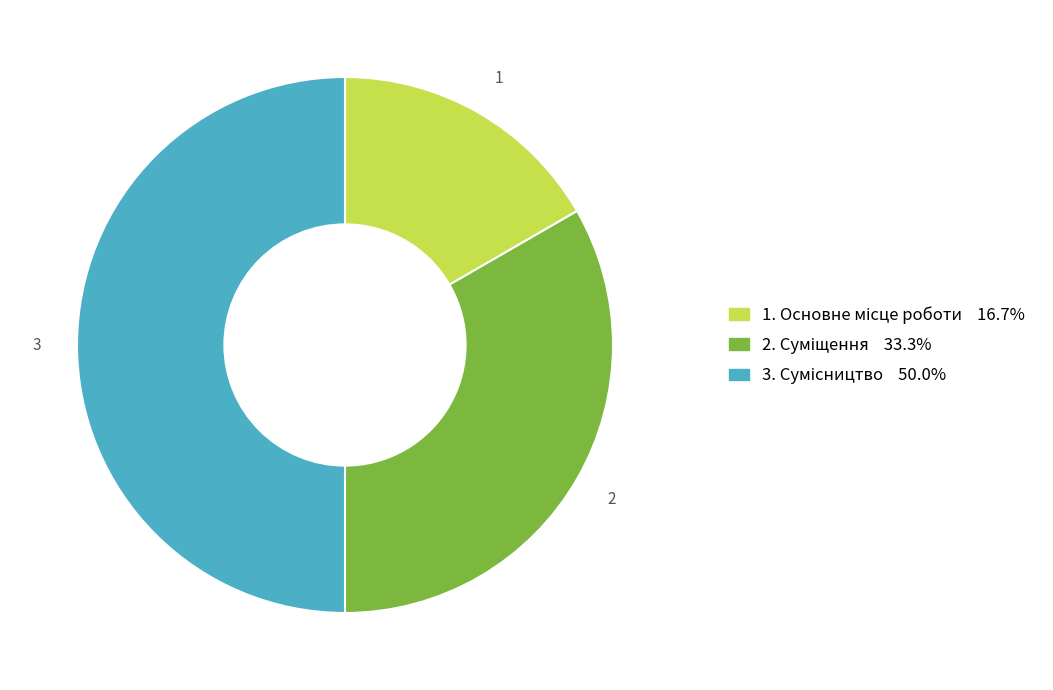

How many segments does this pie chart have?

3